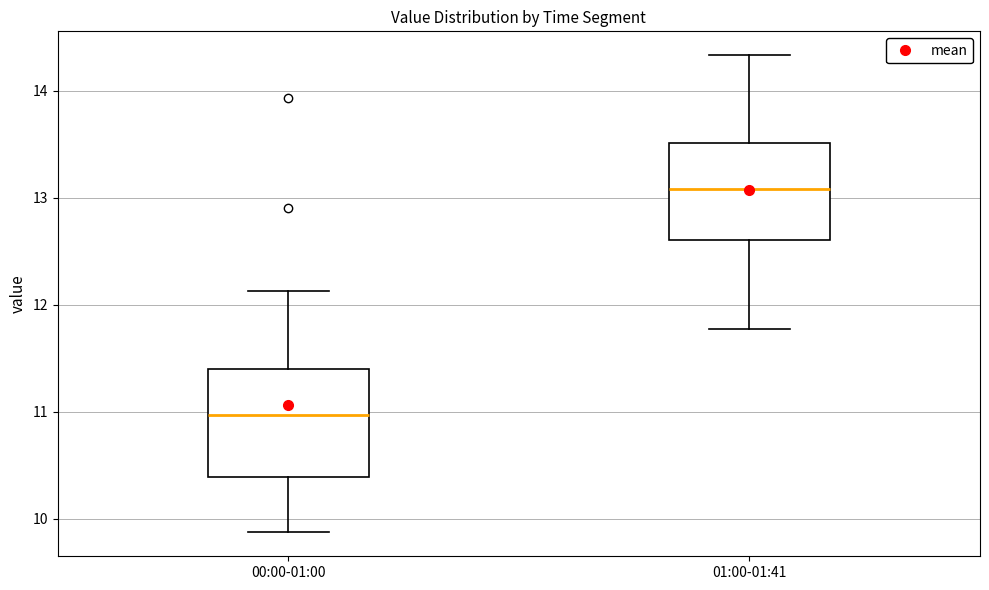

Which box has the lowest median line?

00:00-01:00